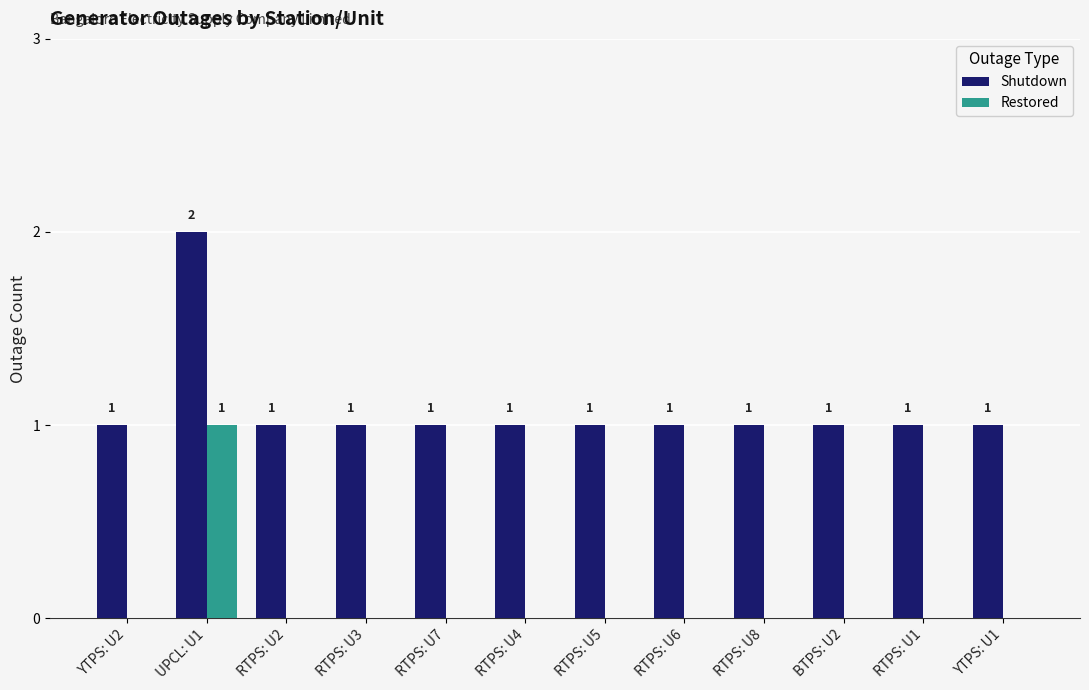

How many Restored values are between 0 and 1?

12